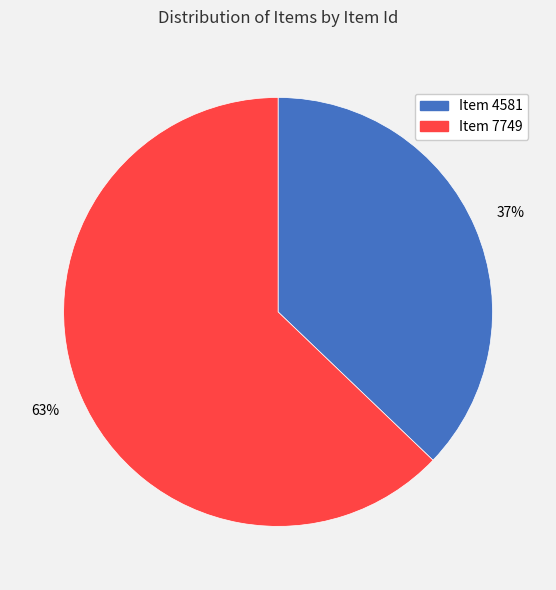

How many segments does this pie chart have?

2